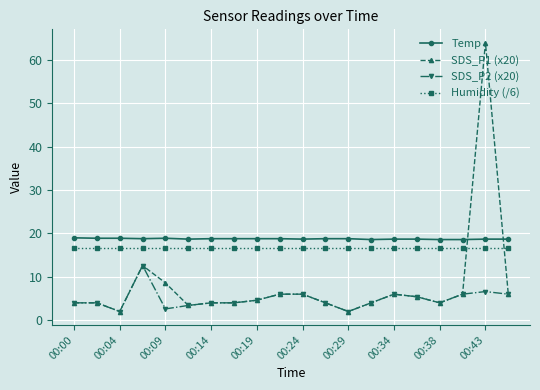

Which series has the largest range (max minus min)?

SDS_P1 (x20)